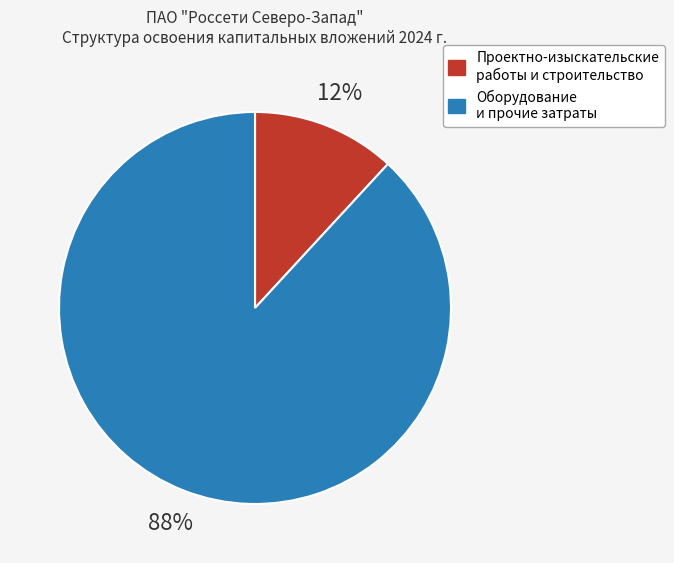

To the nearest percent, what is the difference between the largest and smallest slice percentages?

76%